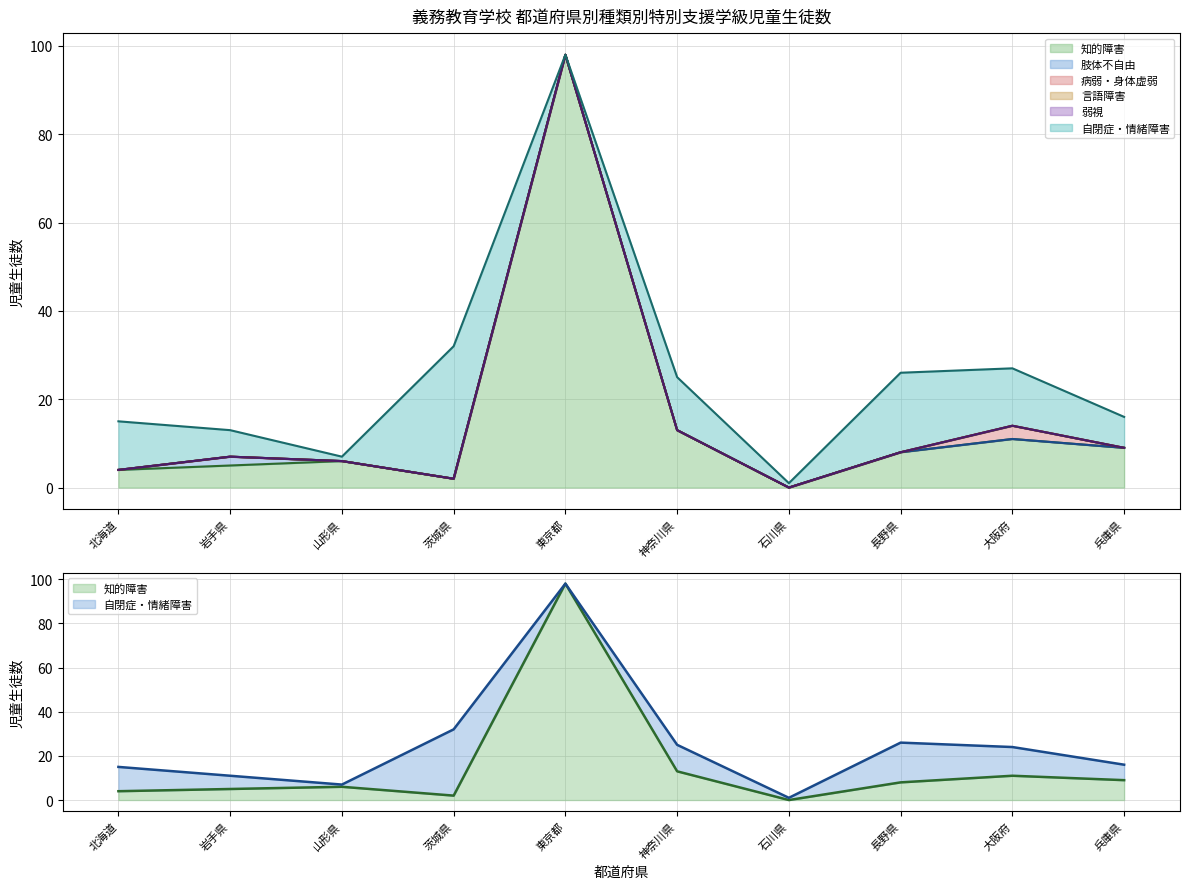

Reading left to right, extract all data points from this chart.

知的障害: 4	5	6	2	98	13	0	8	11	9
肢体不自由: 0	2	0	0	0	0	0	0	0	0
病弱・身体虚弱: 0	0	0	0	0	0	0	0	3	0
言語障害: 0	0	0	0	0	0	0	0	0	0
弱視: 0	0	0	0	0	0	0	0	0	0
自閉症・情緒障害: 11	6	1	30	0	12	1	18	13	7